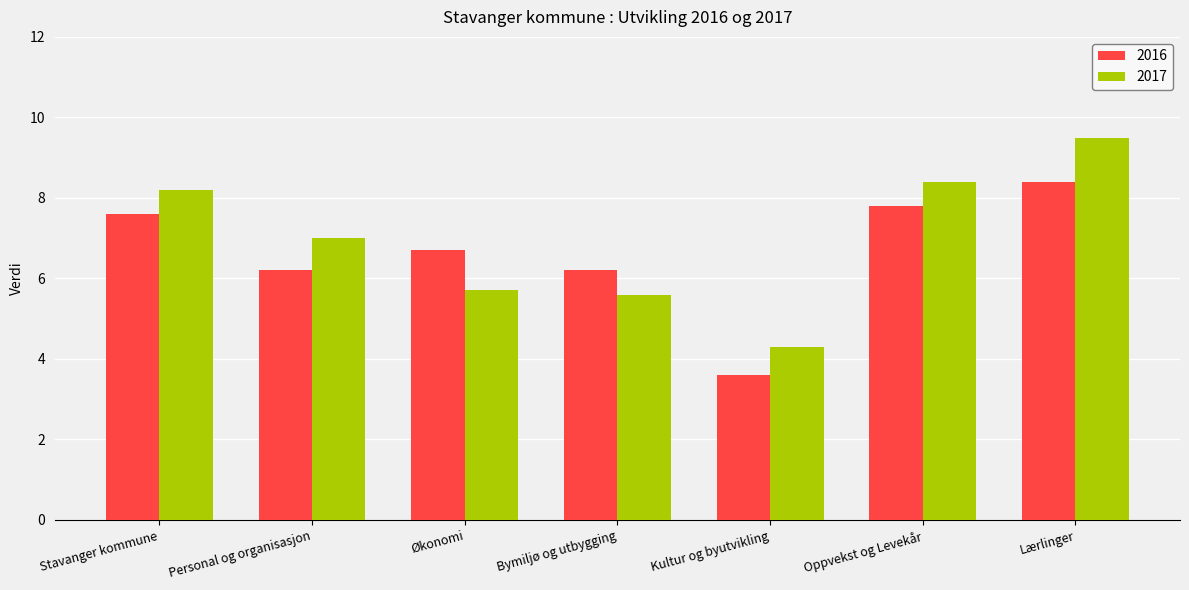

Is it true that 2017 equals 11.4 at Oppvekst og Levekår?

False